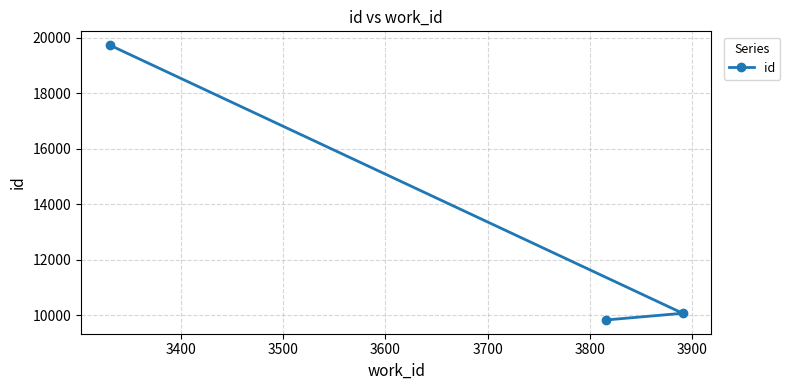

What is the difference between the maximum and minimum values?

9909